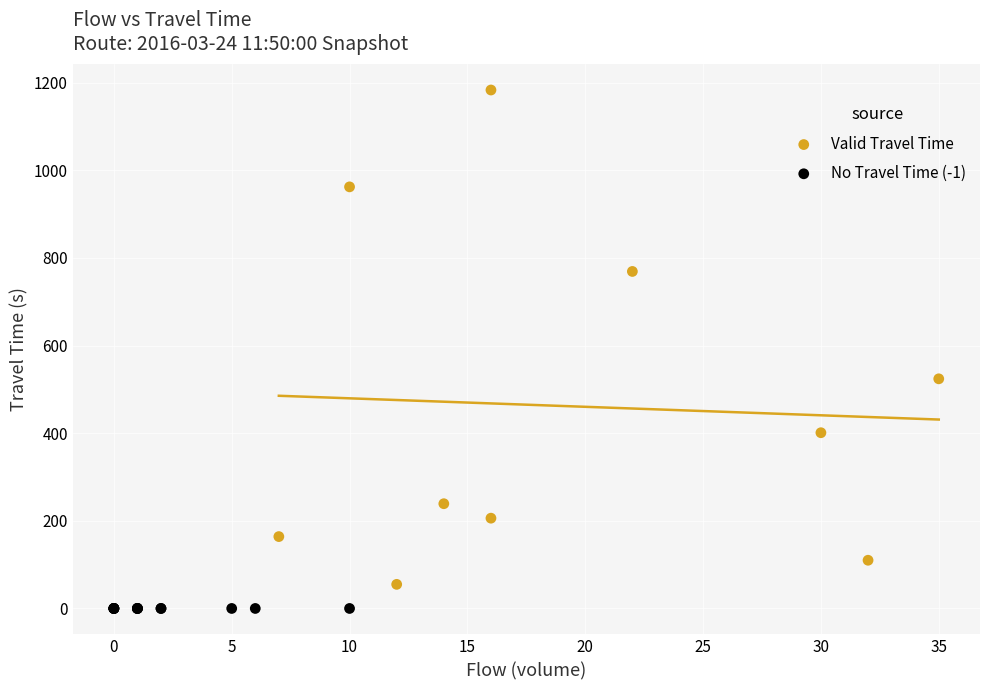

Which series reaches the maximum Y coordinate?

Valid Travel Time